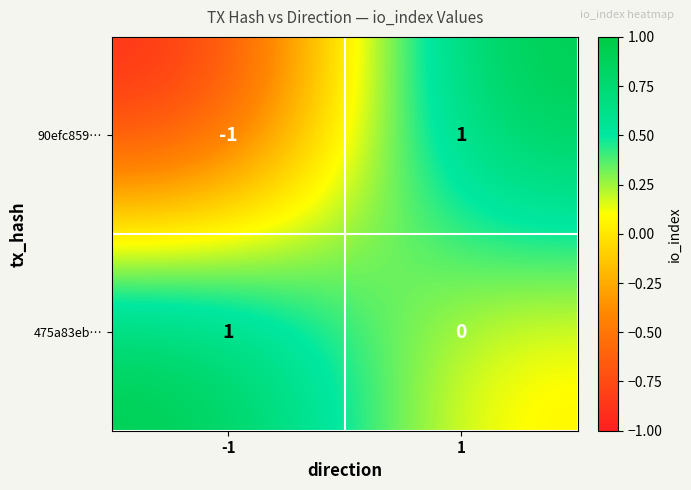

Which series has the largest range (max minus min)?

90efc859…